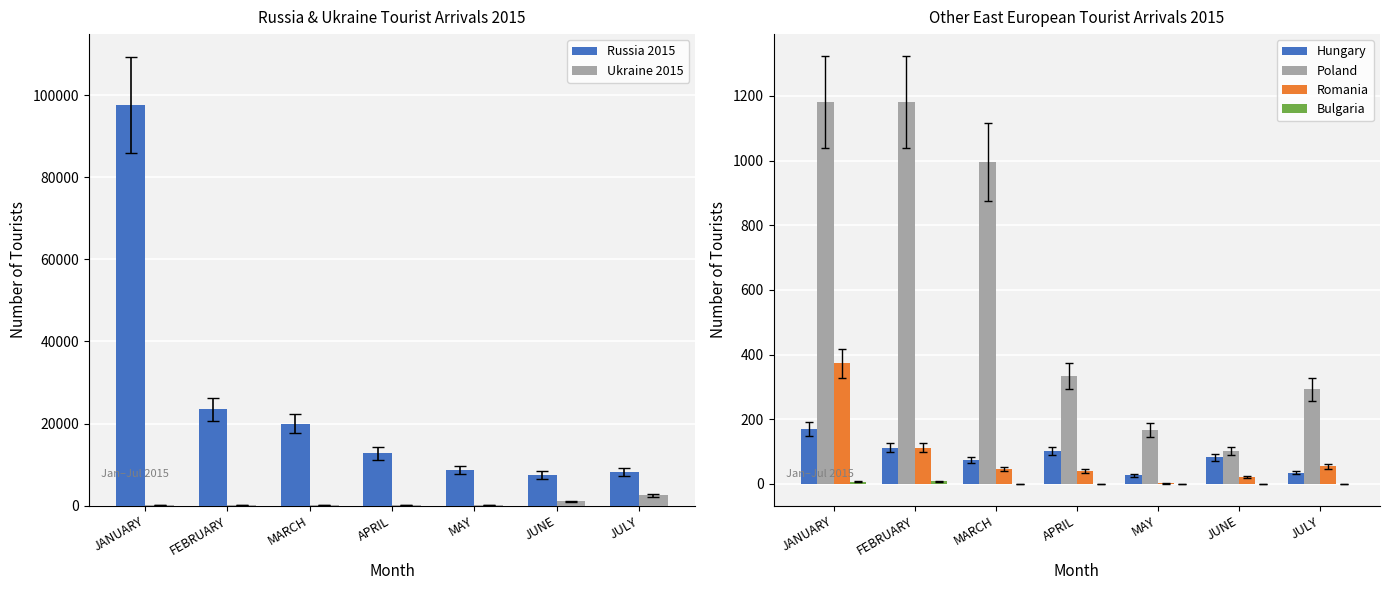

Which category has the highest value in the Poland series?

FEBRUARY